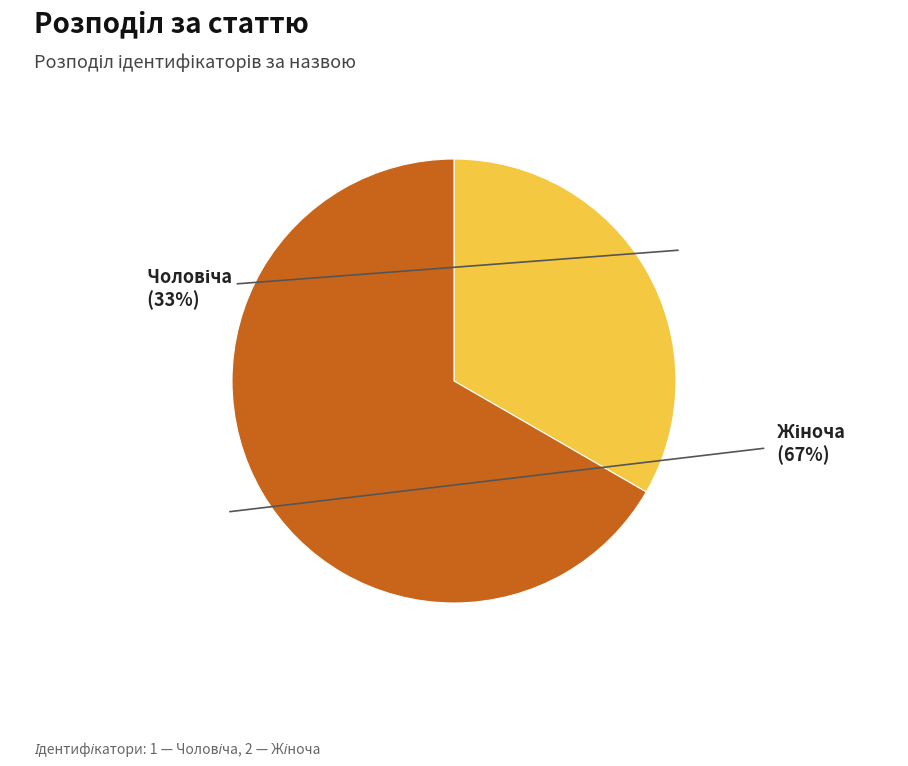

Does any single category account for the majority?

Yes